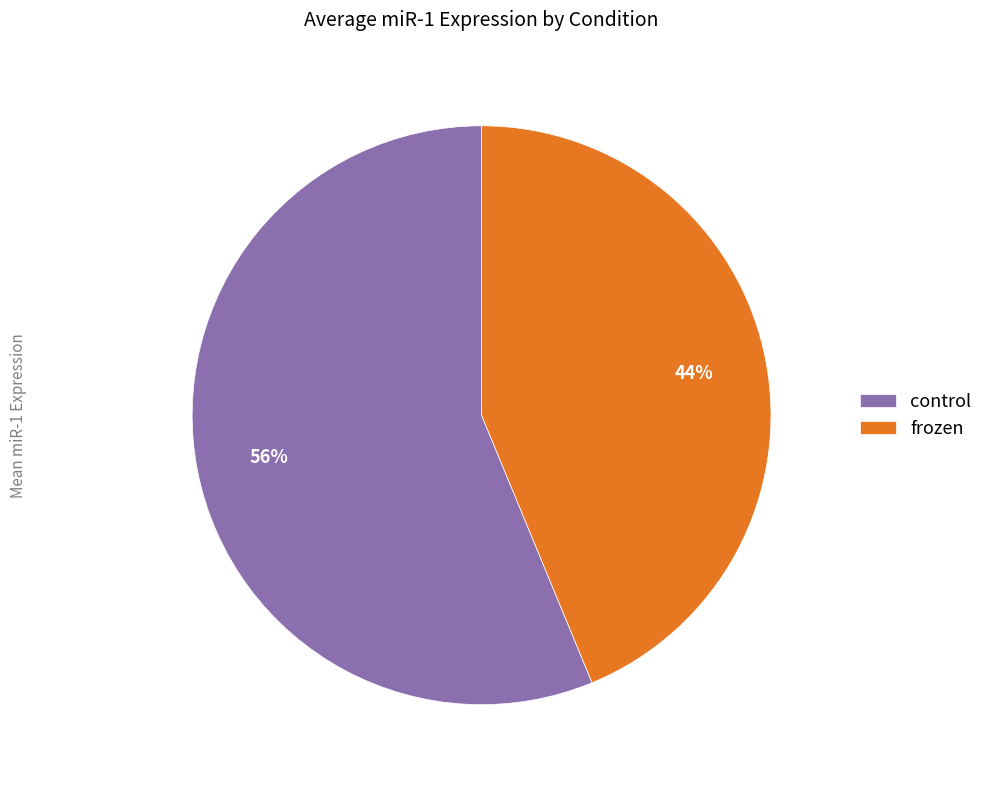

To the nearest percent, what is the difference between the largest and smallest slice percentages?

12%